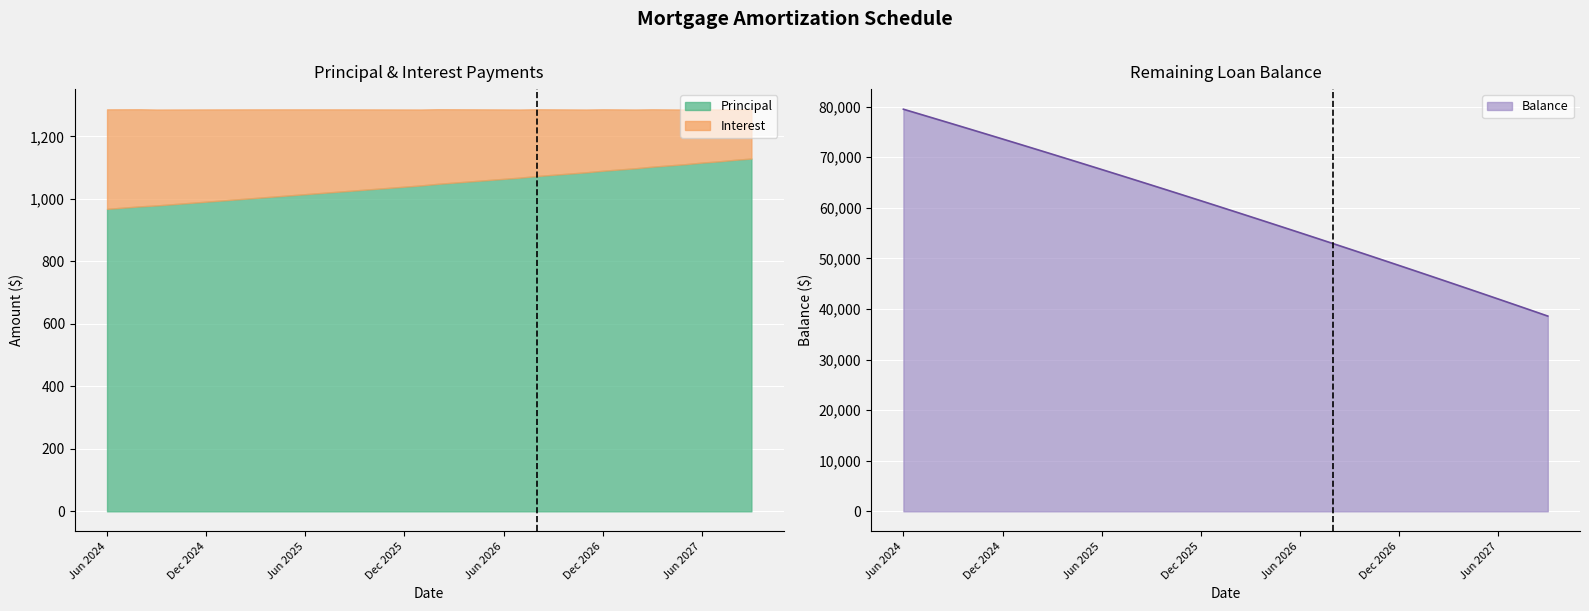

Reading left to right, extract all data points from this chart.

Interest: 318.5	314.6	310.8	306.9	303.1	299.2	295.2	291.3	287.4	283.4	279.5	275.5	271.5	267.5	263.4	259.4	255.3	251.2	247.1	243.0	238.9	234.8	230.6	226.4	222.2	218.0	213.8	209.5	205.3	201.0	196.7	192.4	188.0	183.7	179.3	174.9	170.5	166.1	161.7	157.2
Principal: 968.0	972.0	976.0	979.0	983.0	987.0	991.0	995.0	999.0	1003.0	1007.0	1011.0	1015.0	1019.0	1023.0	1027.0	1031.0	1035.0	1039.0	1043.0	1048.0	1052.0	1056.0	1060.0	1064.0	1068.0	1073.0	1077.0	1081.0	1085.0	1090.0	1094.0	1098.0	1103.0	1107.0	1111.0	1116.0	1120.0	1125.0	1129.0
Balance: 79487.0	78515.0	77539.0	76560.0	75577.0	74590.0	73599.0	72604.0	71605.0	70602.0	69595.0	68584.0	67569.0	66550.0	65527.0	64500.0	63469.0	62434.0	61395.0	60352.0	59304.0	58252.0	57196.0	56136.0	55072.0	54004.0	52931.0	51854.0	50773.0	49688.0	48598.0	47504.0	46406.0	45303.0	44196.0	43085.0	41969.0	40849.0	39724.0	38595.0